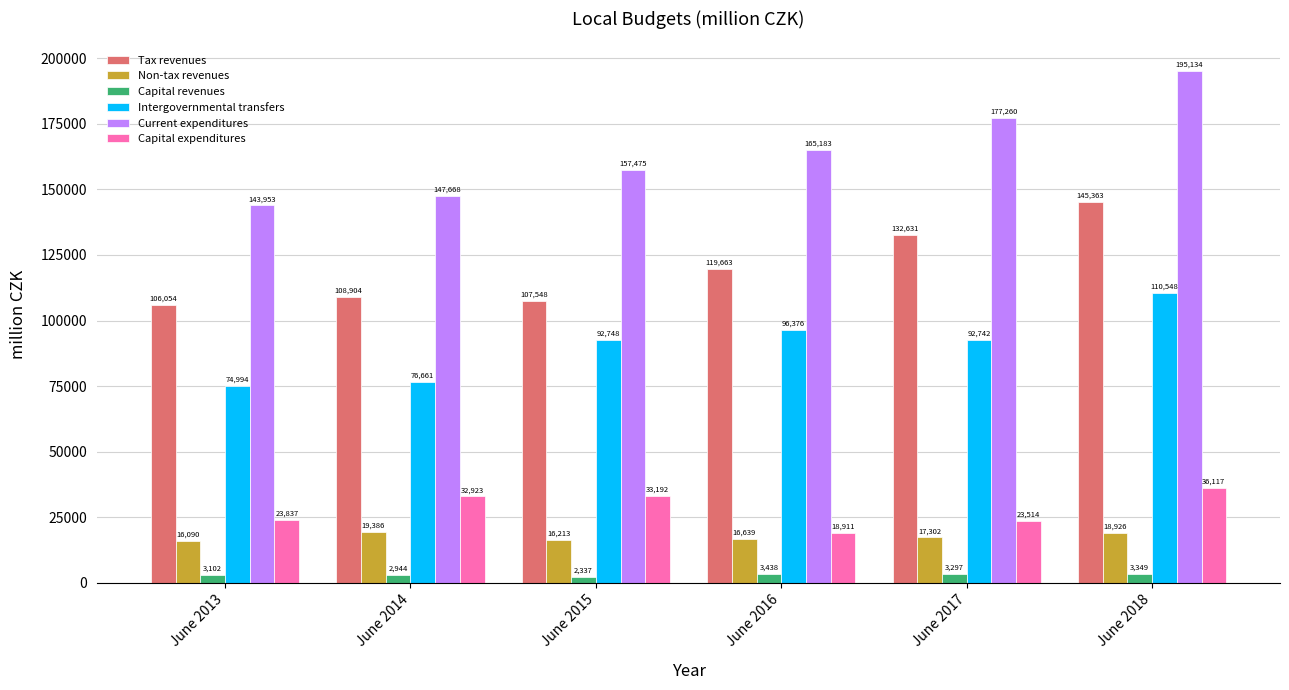

What is the highest value of the Tax revenues series?

145362.6